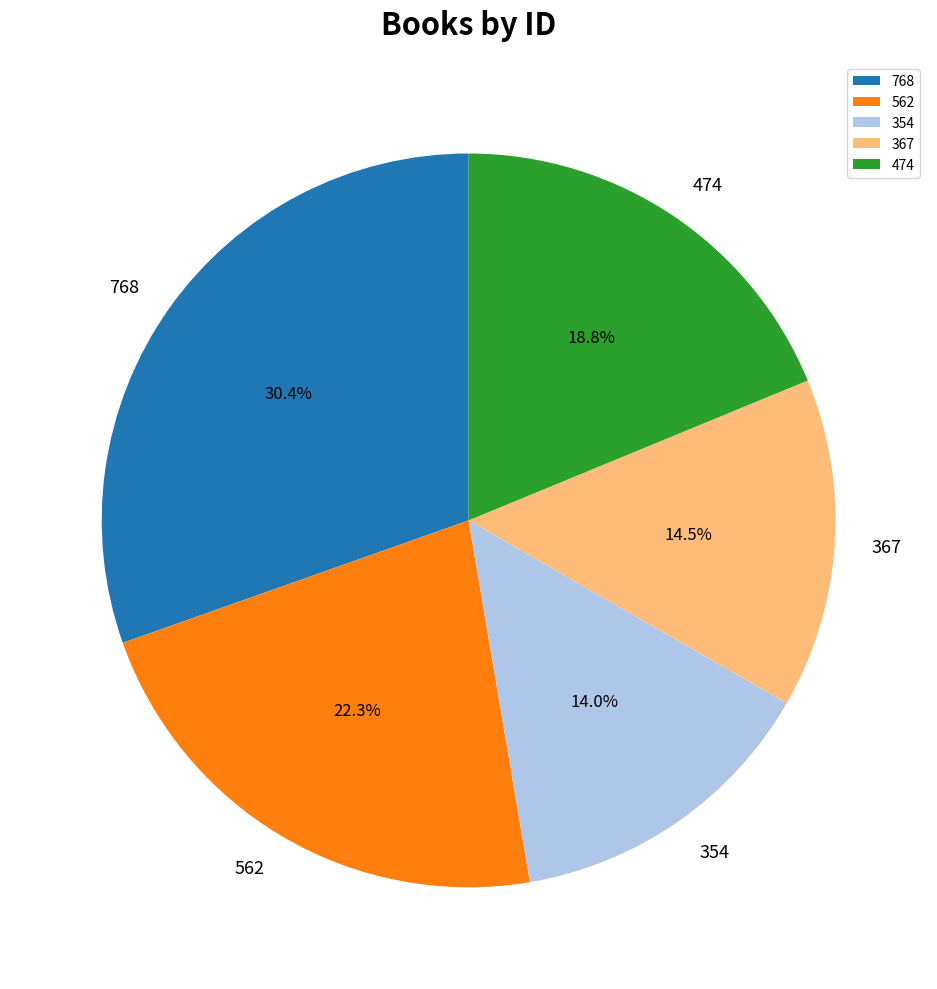

Which has a higher value, 354 or 562?

562